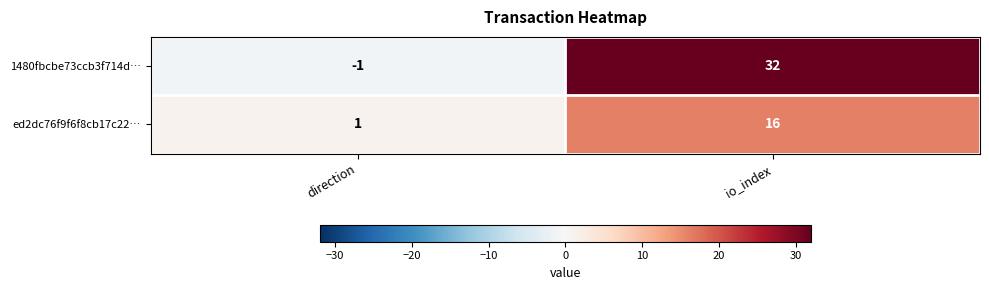

At which category is the sum across all series the highest?

io_index